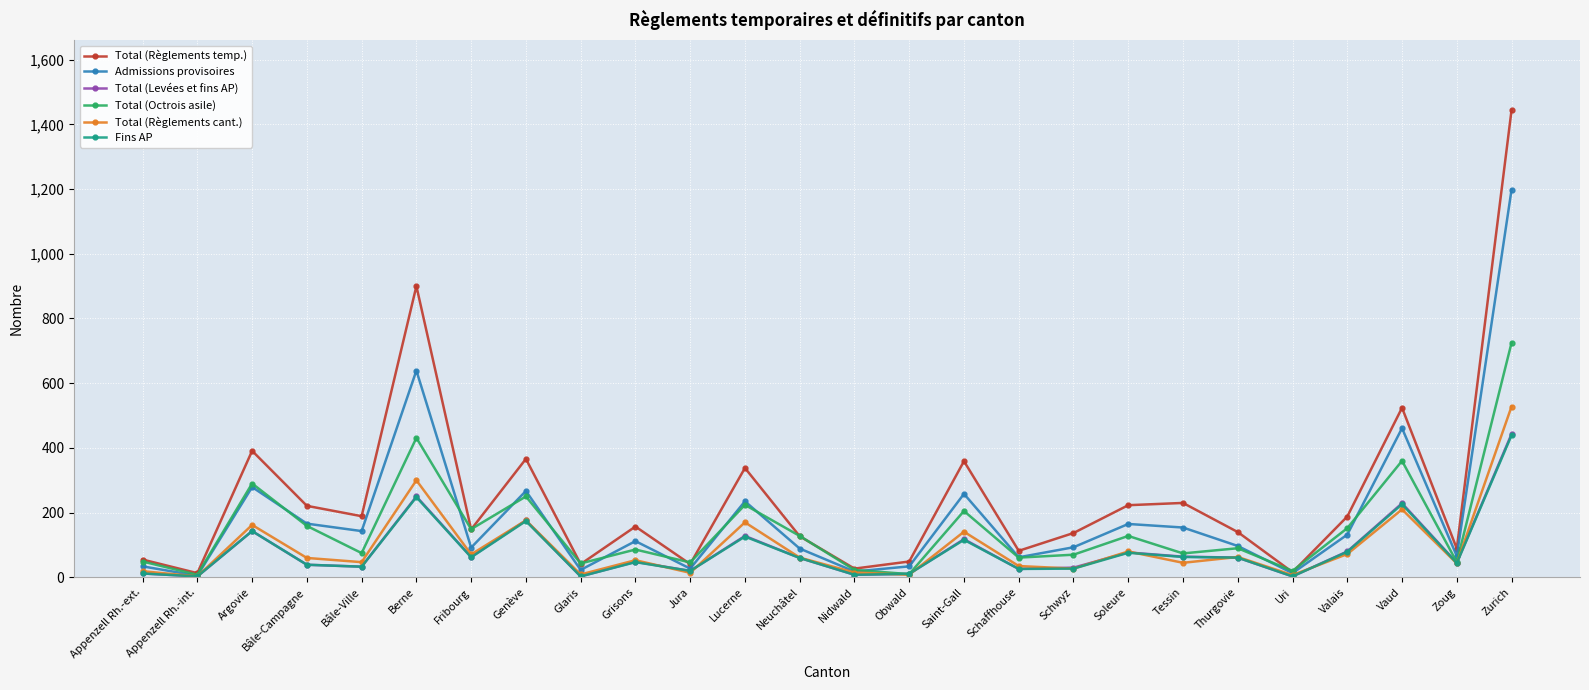

Which label corresponds to the largest value in the chart?

Zurich